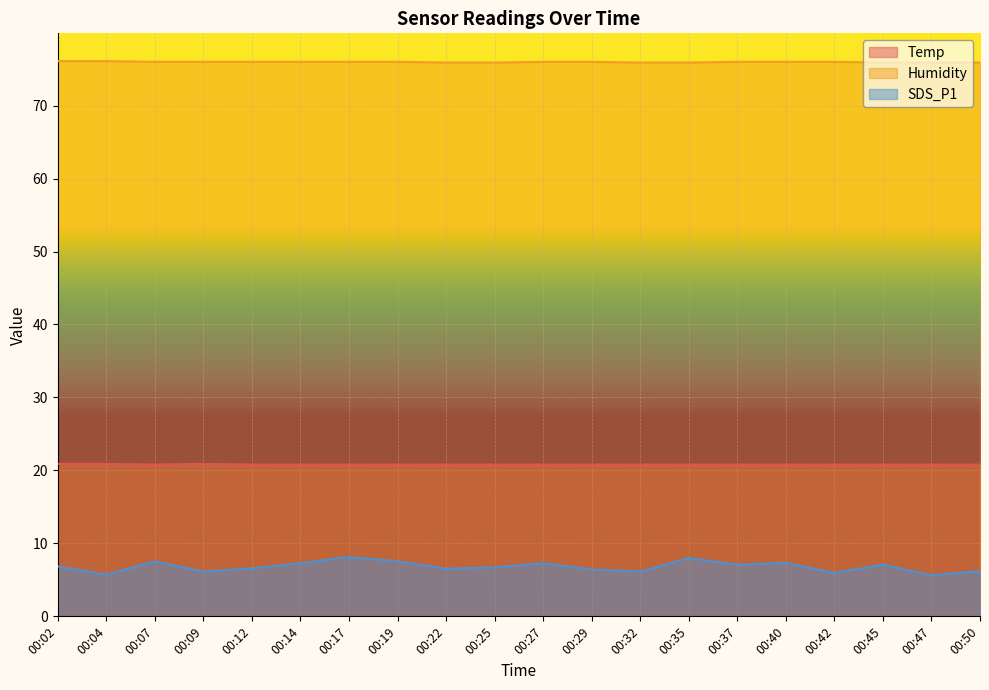

List the labels in order of Humidity value, largest first.

00:02, 00:04, 00:07, 00:09, 00:12, 00:14, 00:17, 00:19, 00:27, 00:29, 00:37, 00:40, 00:42, 00:22, 00:25, 00:32, 00:35, 00:45, 00:47, 00:50